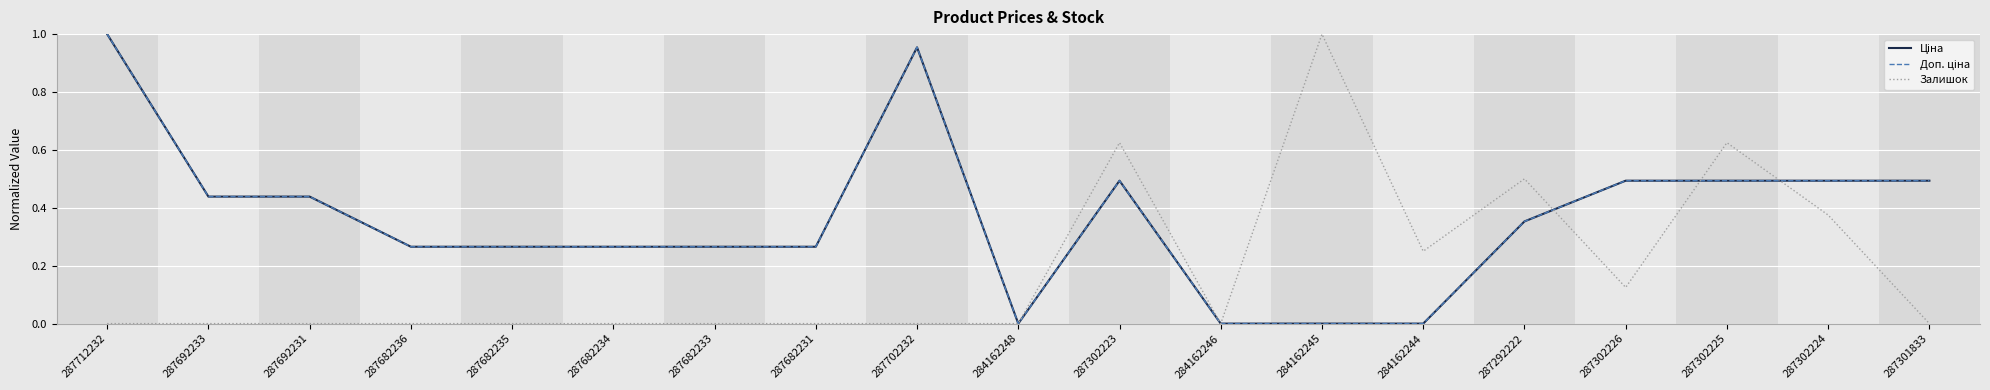

Does the chart have visible grid lines?

Yes